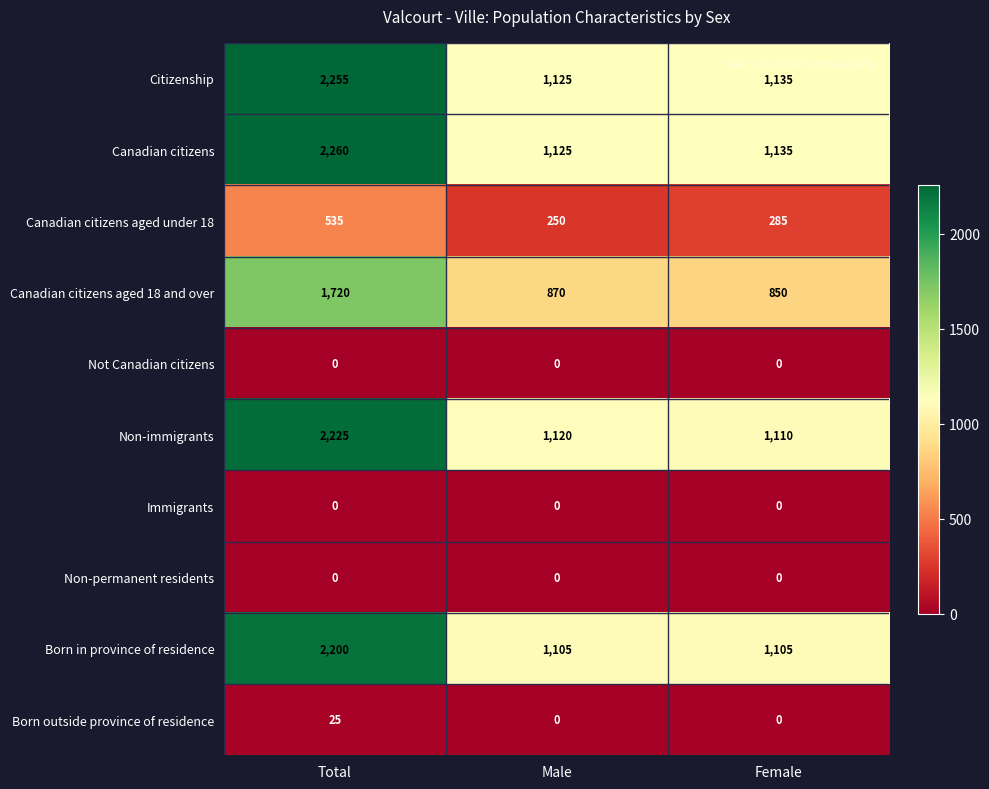

At which category is the sum across all series the highest?

Total